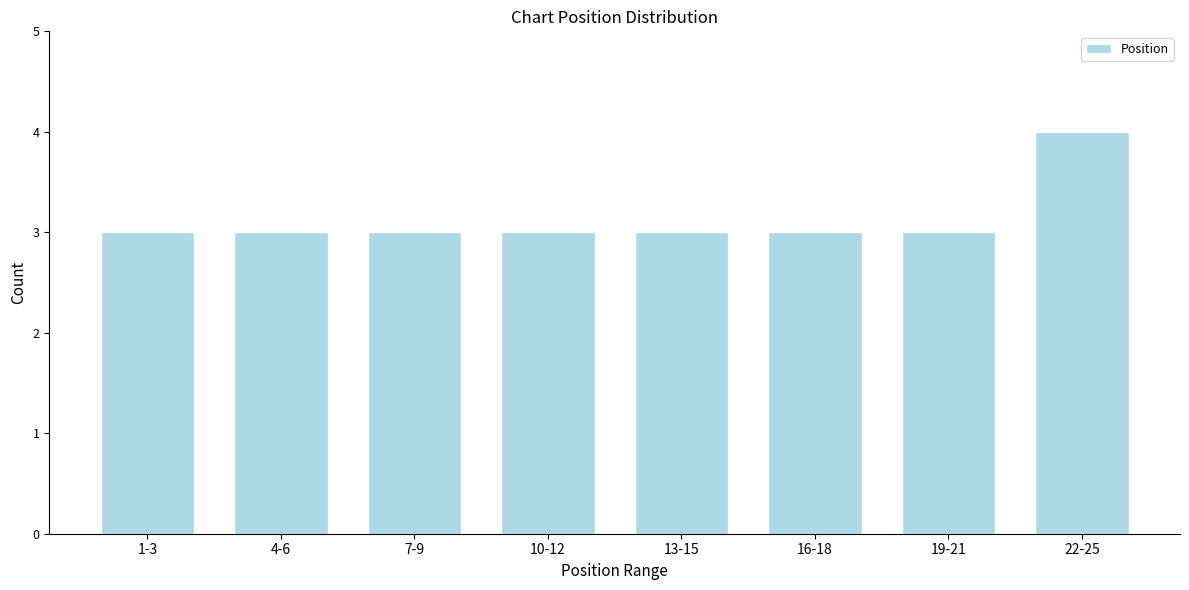

Reading left to right, transcribe all the data shown in this chart.

3	3	3	3	3	3	3	4